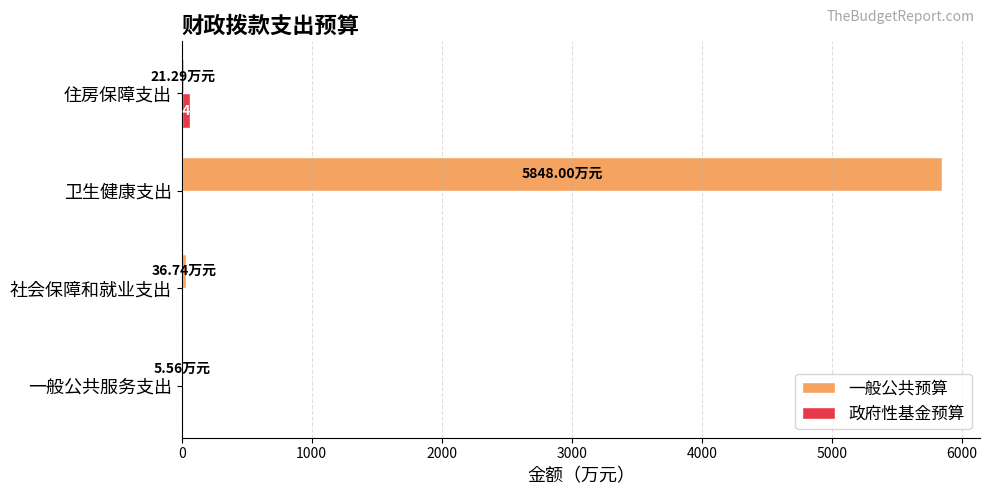

Is the value of 政府性基金预算 at 一般公共服务支出 greater than the value of 一般公共预算 at 卫生健康支出?

No